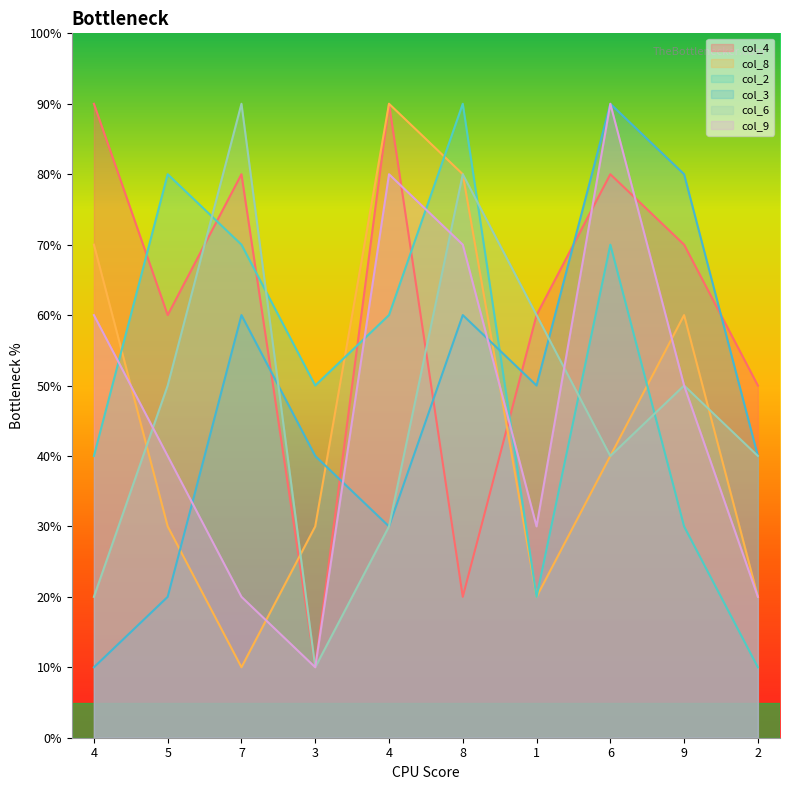

List the series in order of their peak value, highest first.

col_4, col_8, col_2, col_3, col_6, col_9